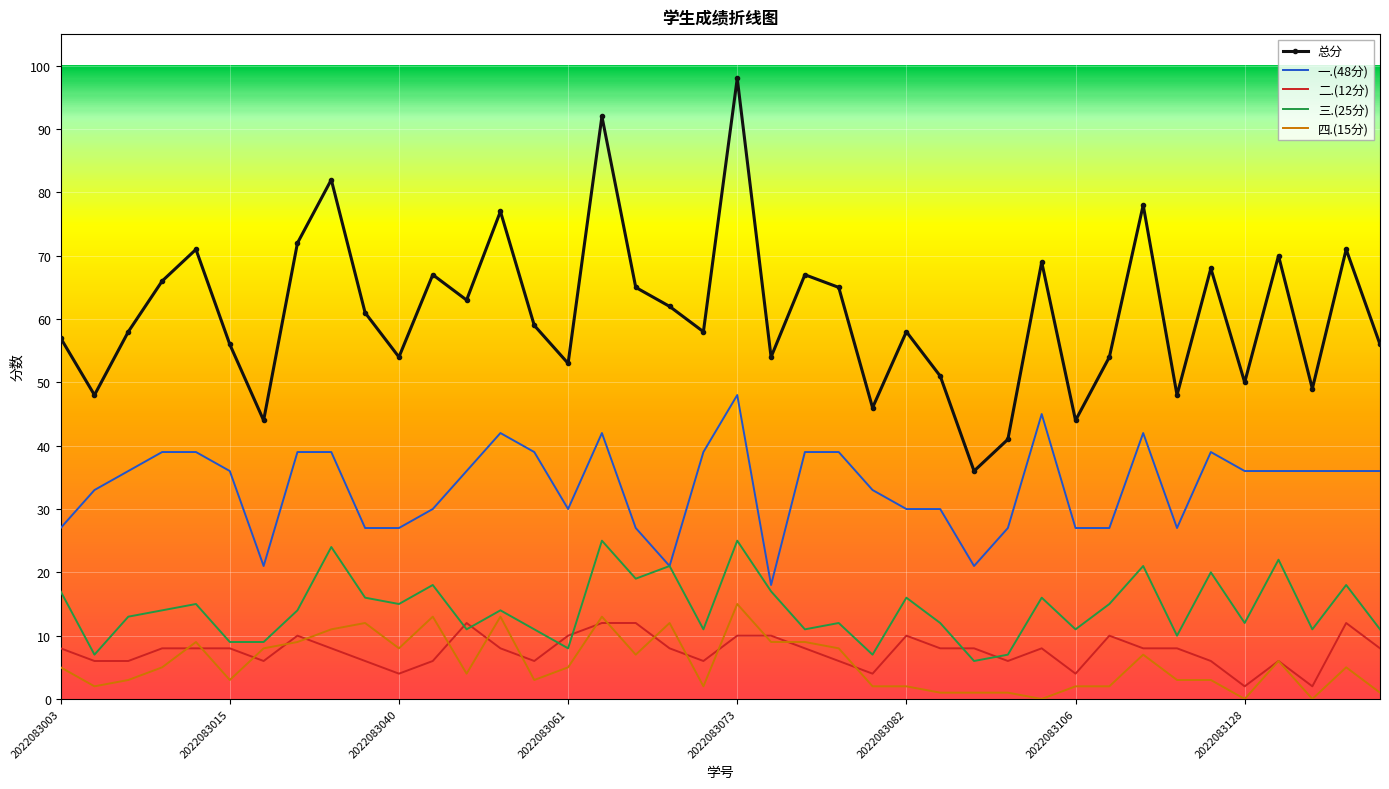

True or false: 一.(48分) and 四.(15分) cross at least once.

False